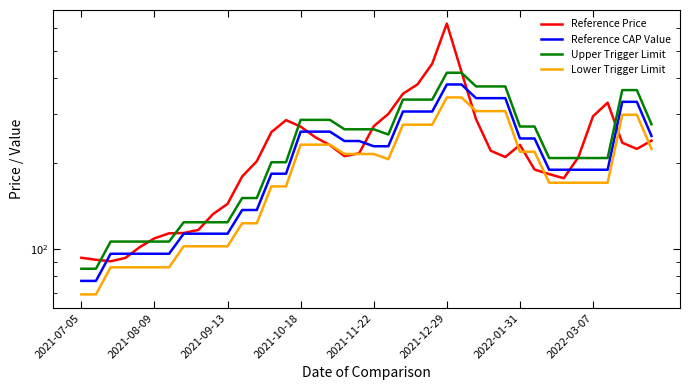

List the series in order of their peak value, lowest first.

Lower Trigger Limit, Reference CAP Value, Upper Trigger Limit, Reference Price